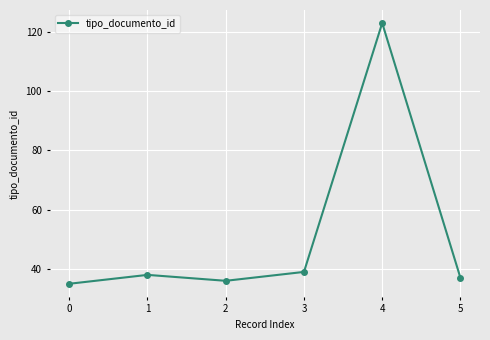

The value at 2 is 8. True or false?

False